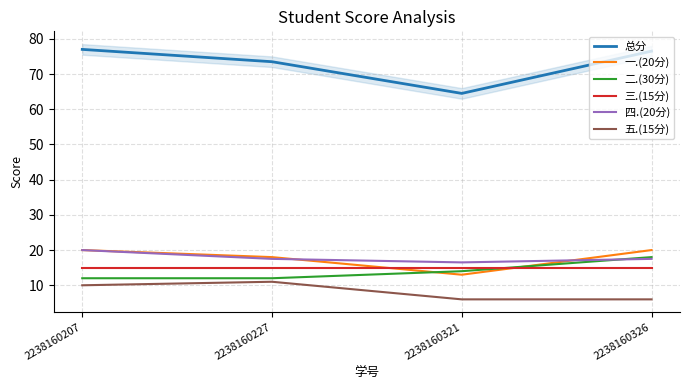

What is the sum of all 三.(15分) values?

60.0